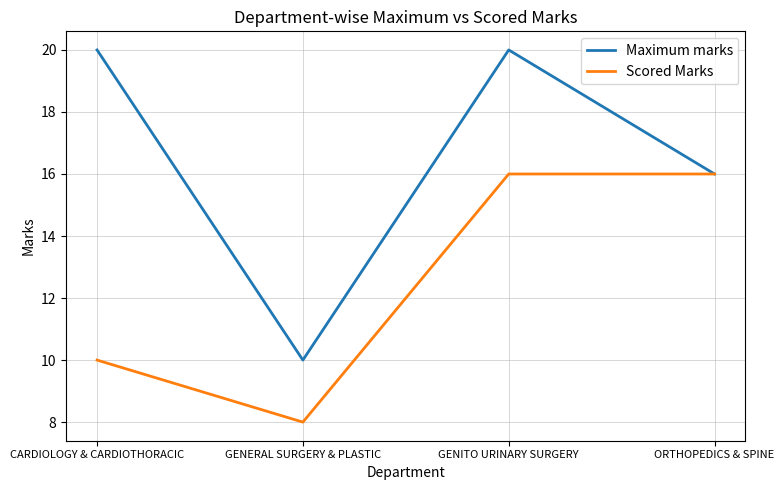

Reading left to right, transcribe all the data shown in this chart.

Maximum marks: 20	10	20	16
Scored Marks: 10	8	16	16